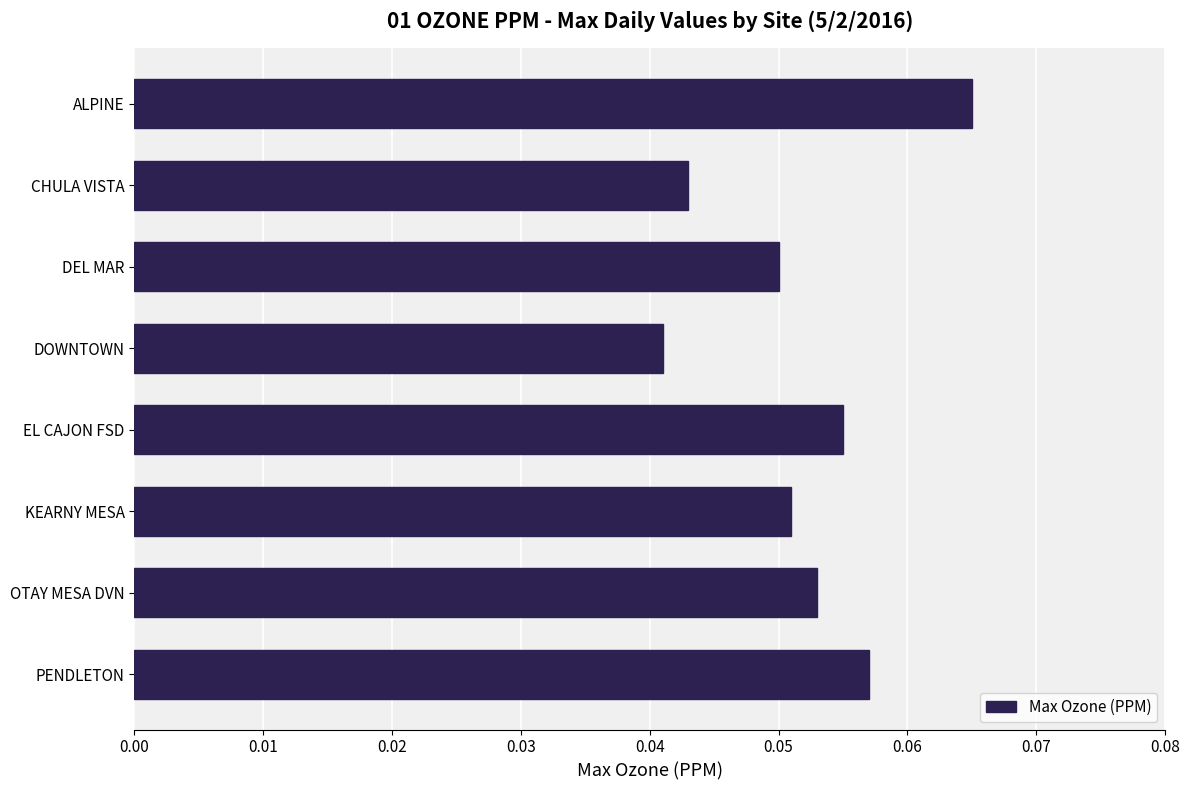

Between PENDLETON and CHULA VISTA, which is larger?

PENDLETON